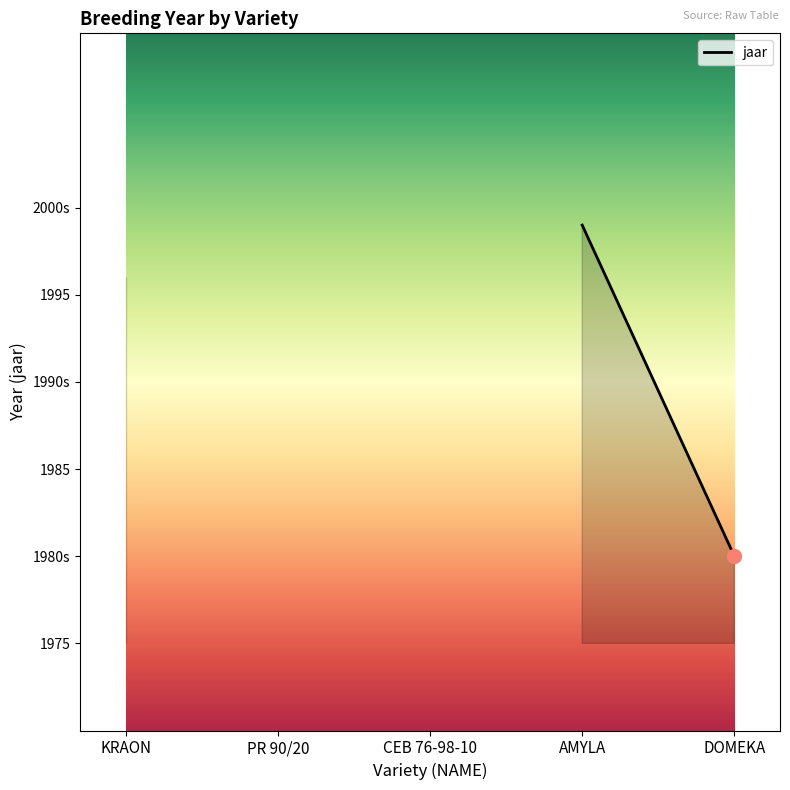

Does the chart have visible grid lines?

No